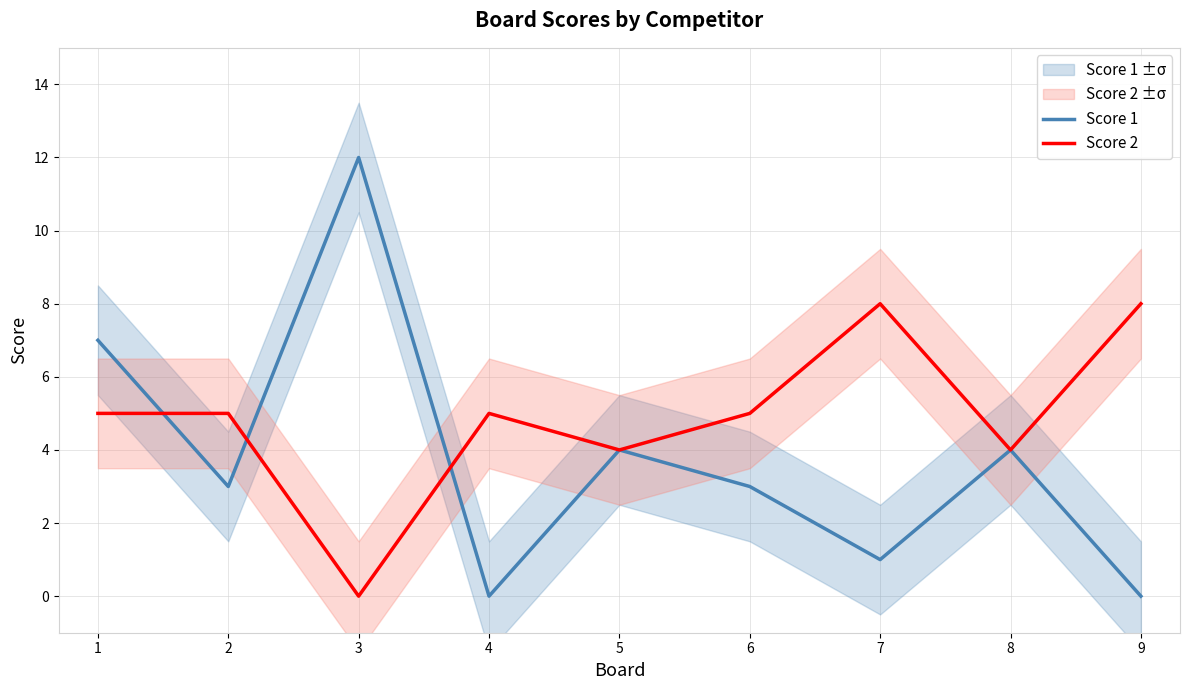

The Score 2 series shows 1 at 6. True or false?

False